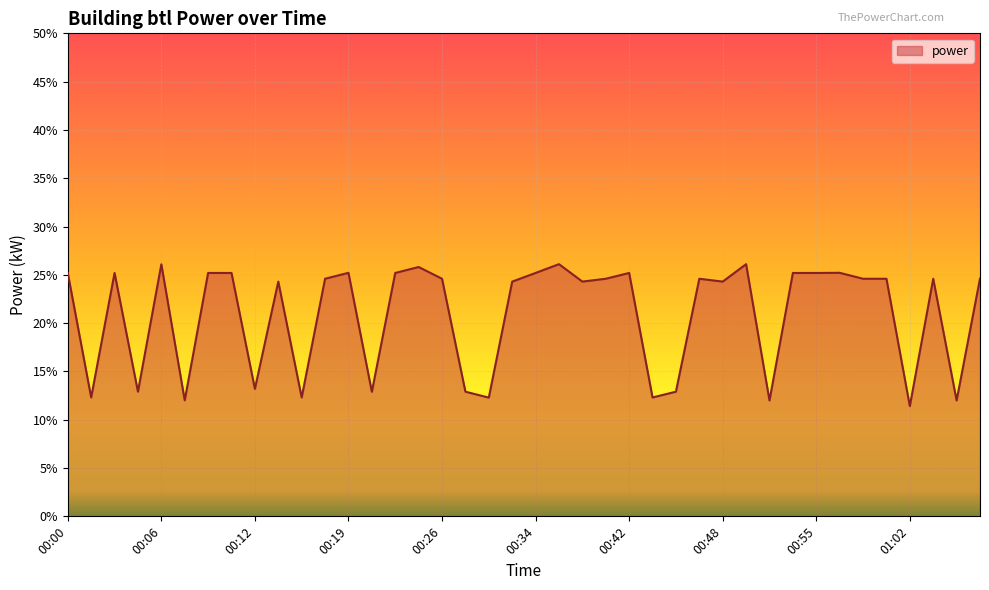

At which category does the chart reach its minimum across all series?

01:02